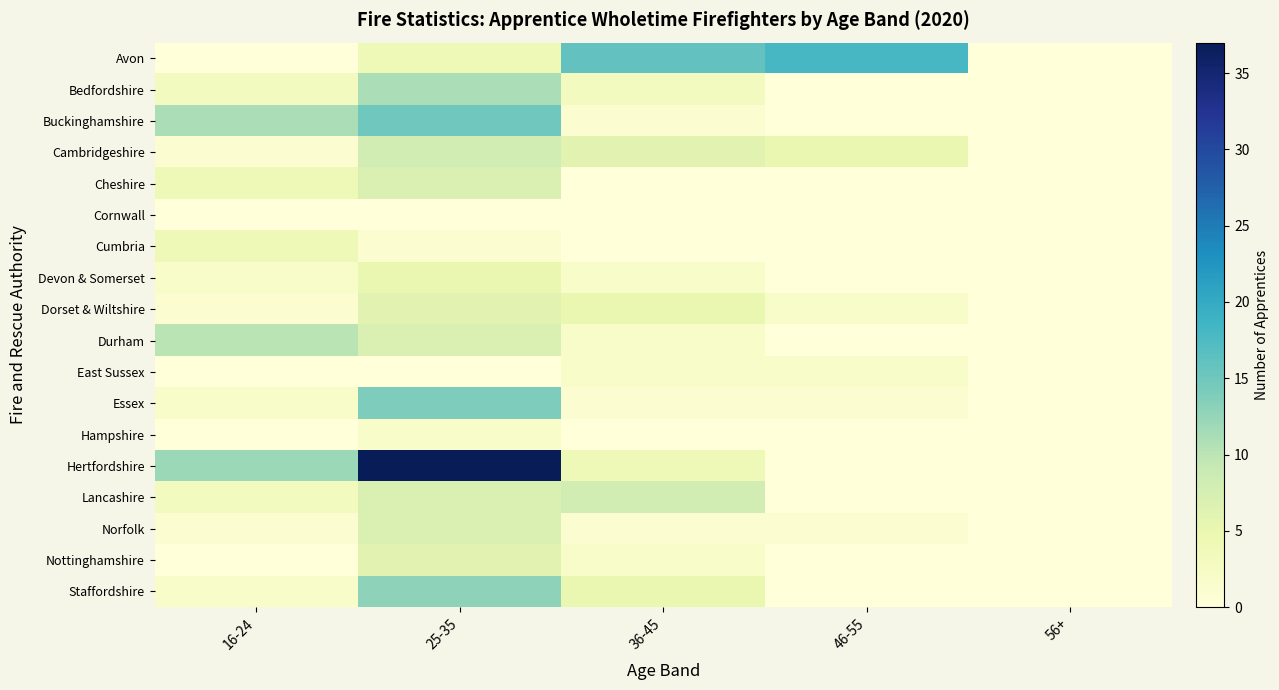

What is the difference between the highest and lowest values at 46-55?

18